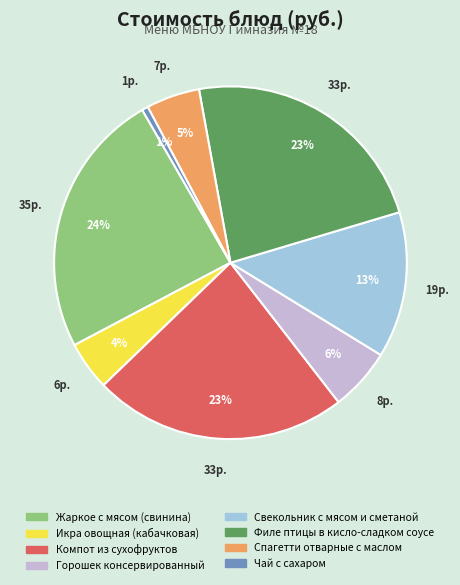

Is there any slice that represents more than half of the pie?

No